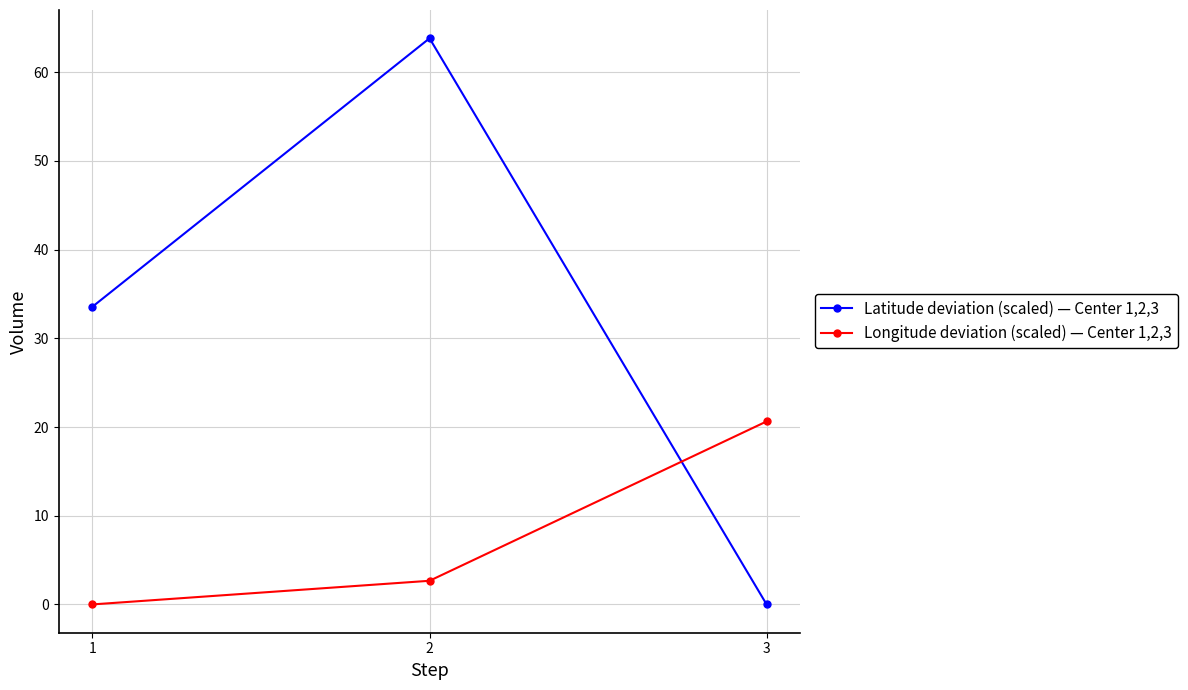

What is the value of the Longitude deviation (scaled) — Center 1,2,3 point at the 3rd from the left?

20.6